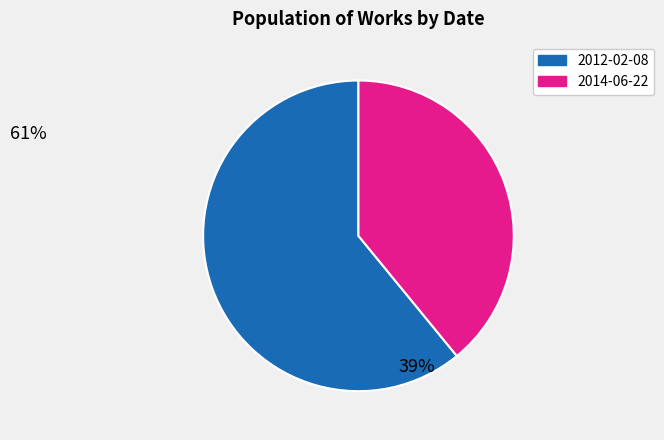

Rank the categories by value from lowest to highest.

2014-06-22, 2012-02-08